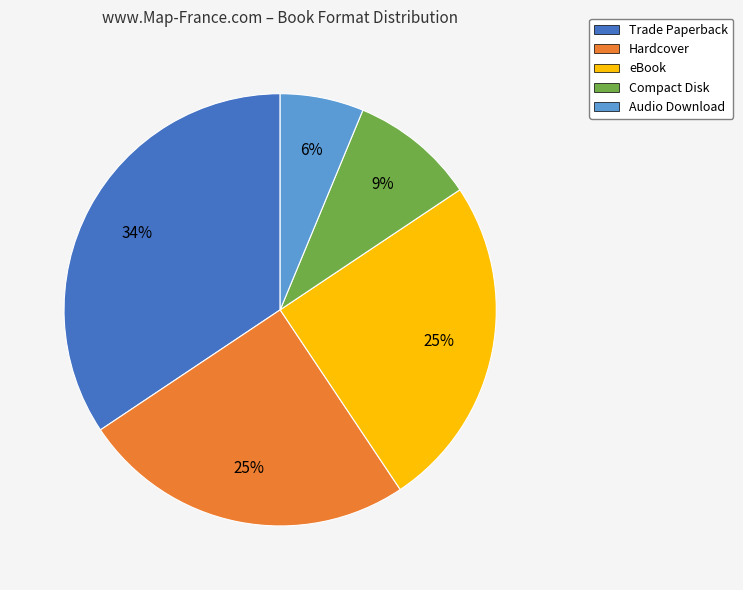

Between Hardcover and Audio Download, which is larger?

Hardcover